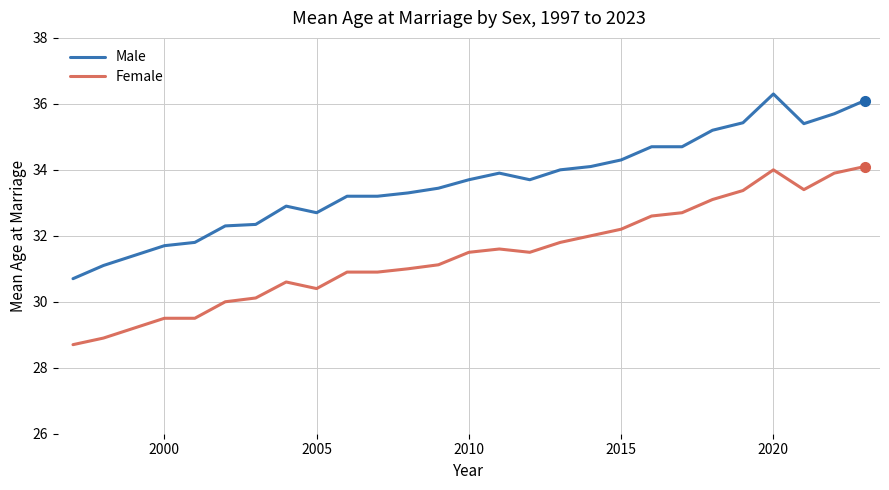

List the series in order of their peak value, highest first.

Male, Female